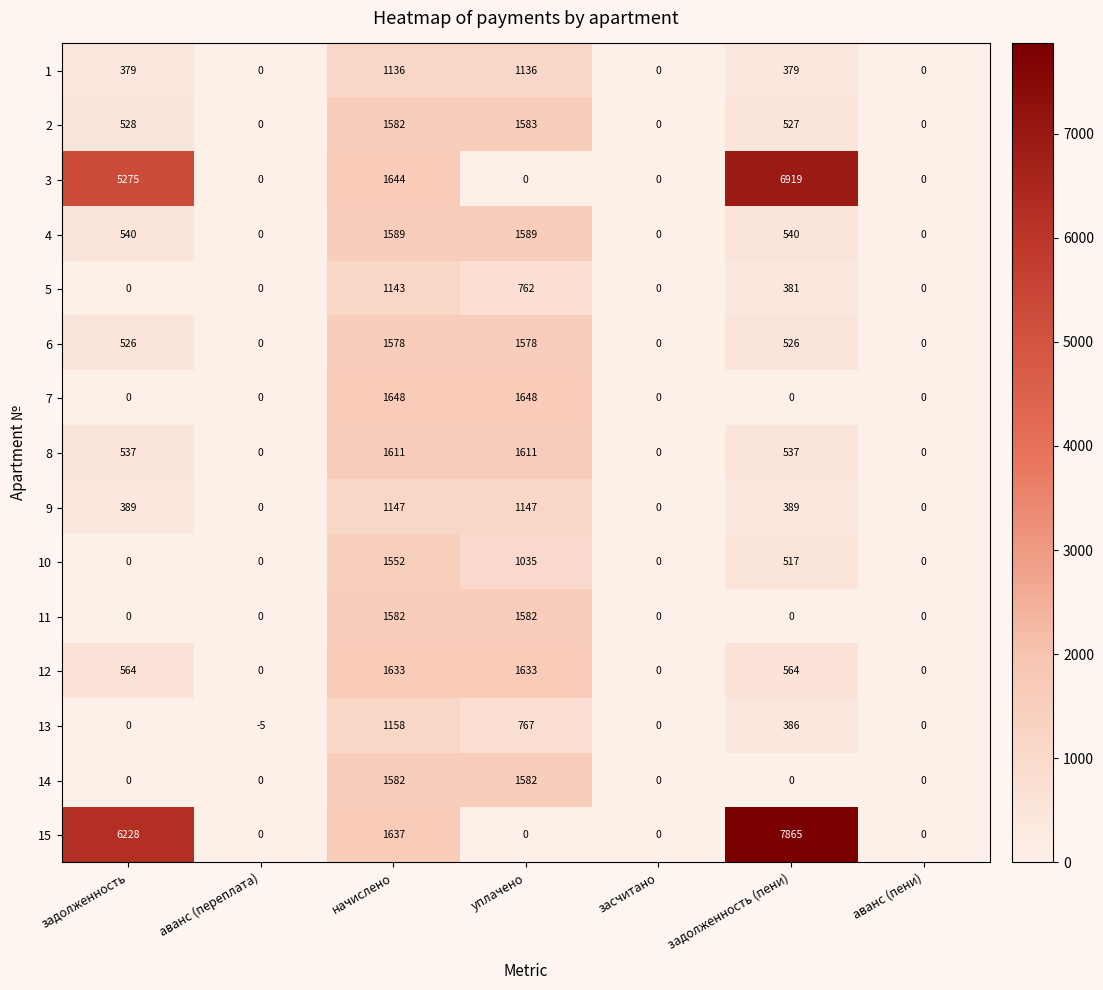

What is the minimum value shown in the chart?

-5